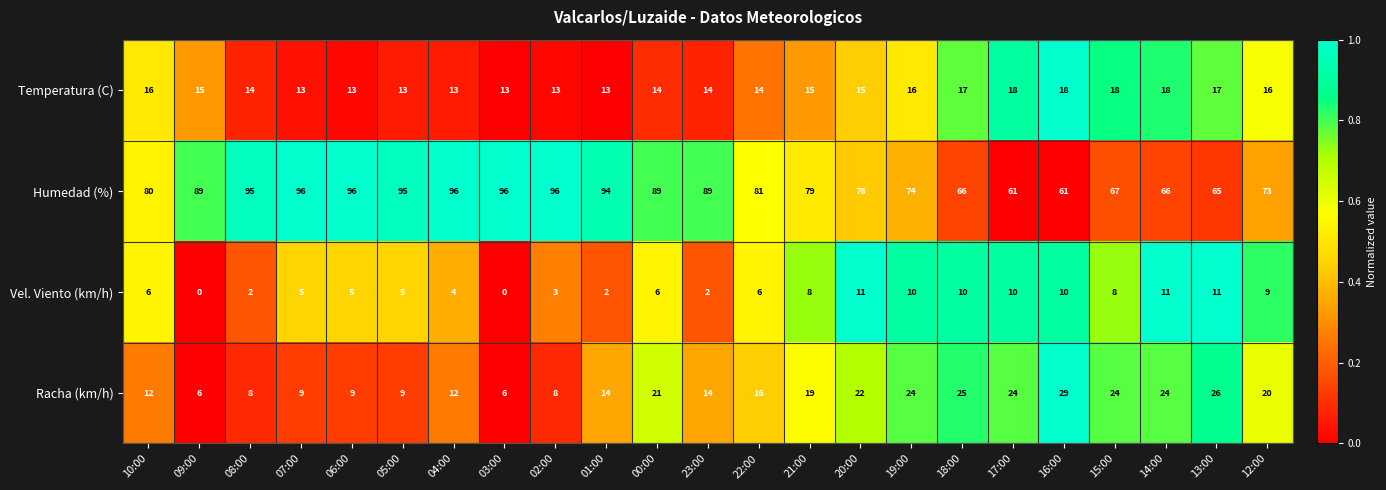

At 06:00, list the series in order from largest to smallest.

Humedad (%), Temperatura (C), Racha (km/h), Vel. Viento (km/h)